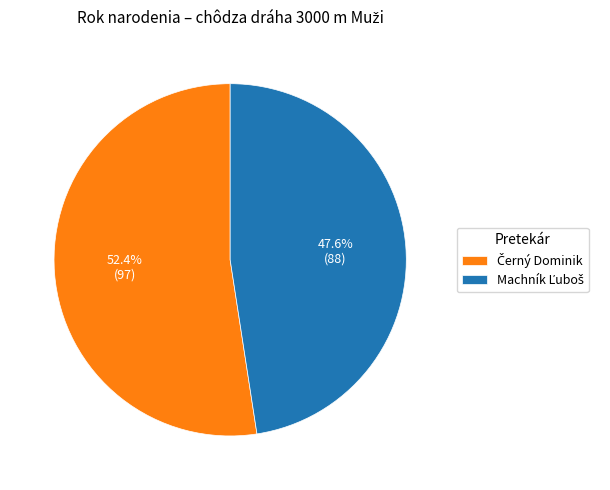

Does any single category account for the majority?

Yes